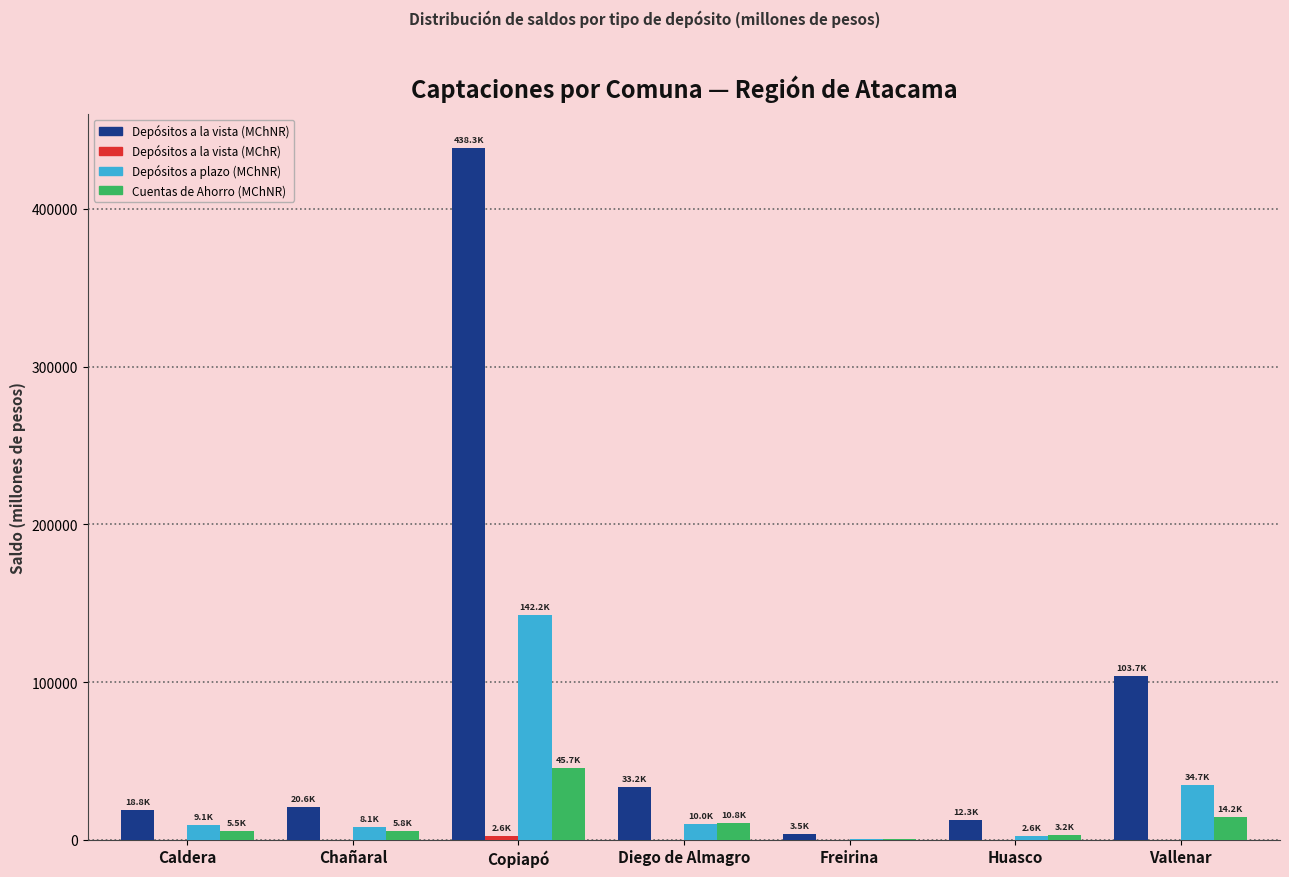

Which label corresponds to the largest value in the chart?

Copiapó